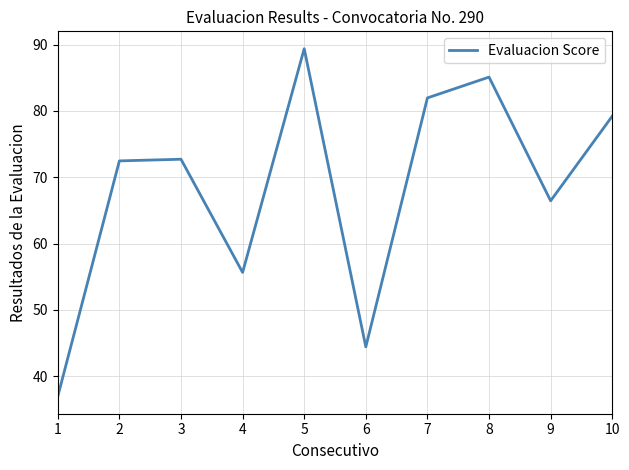

What is the greatest value displayed?

89.4